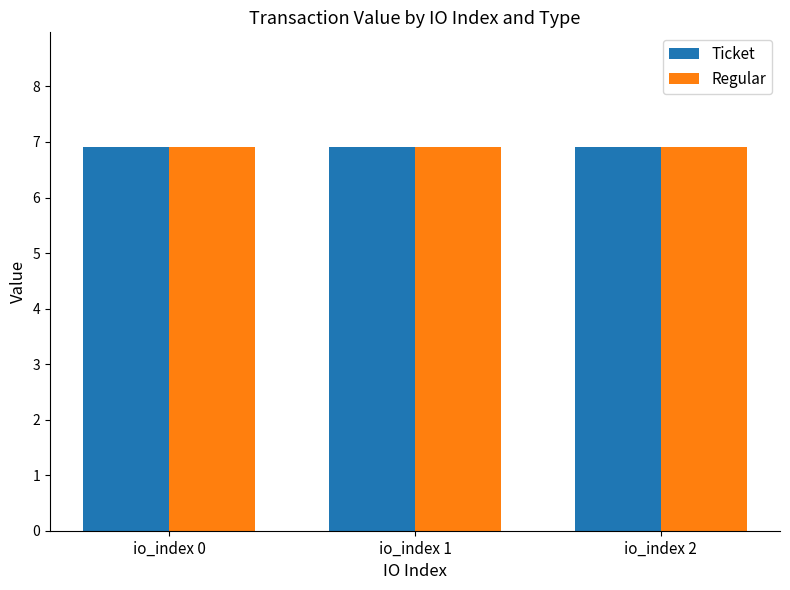

Which has a higher value, io_index 0 or io_index 2?

io_index 2